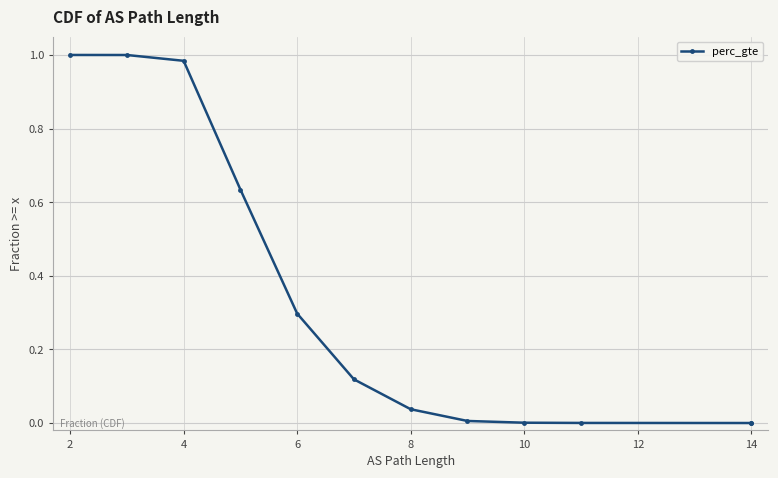

What is the difference between the second highest and minimum values?

1.0